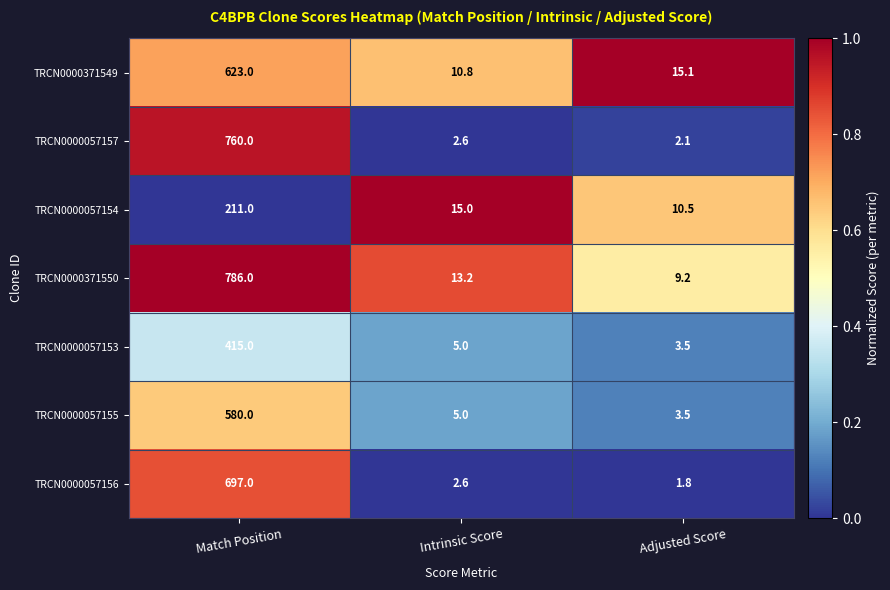

Reading left to right, what are all the values shown in this chart?

TRCN0000371549: 623.0	10.8	15.1
TRCN0000057157: 760.0	2.6	2.1
TRCN0000057154: 211.0	15.0	10.5
TRCN0000371550: 786.0	13.2	9.2
TRCN0000057153: 415.0	5.0	3.5
TRCN0000057155: 580.0	5.0	3.5
TRCN0000057156: 697.0	2.6	1.8